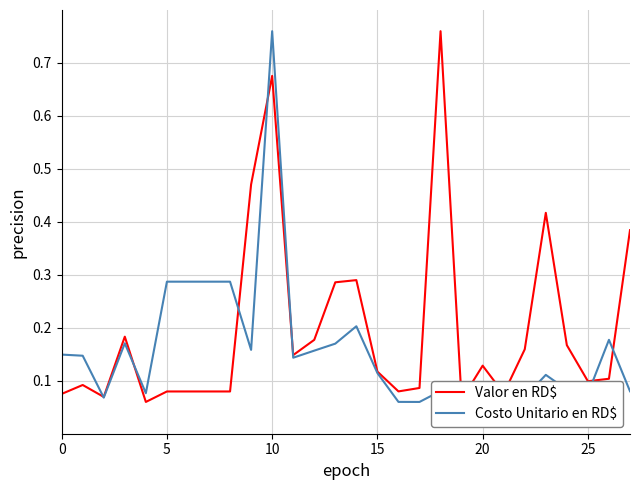

Which series has the largest total across all categories?

Valor en RD$